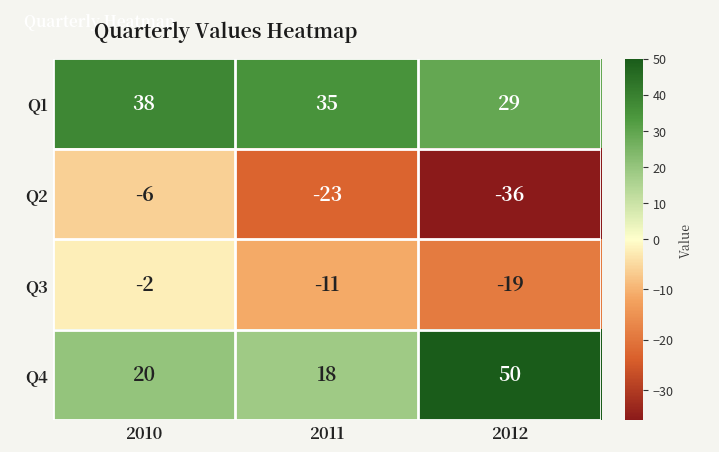

Which series has the largest range (max minus min)?

Q4